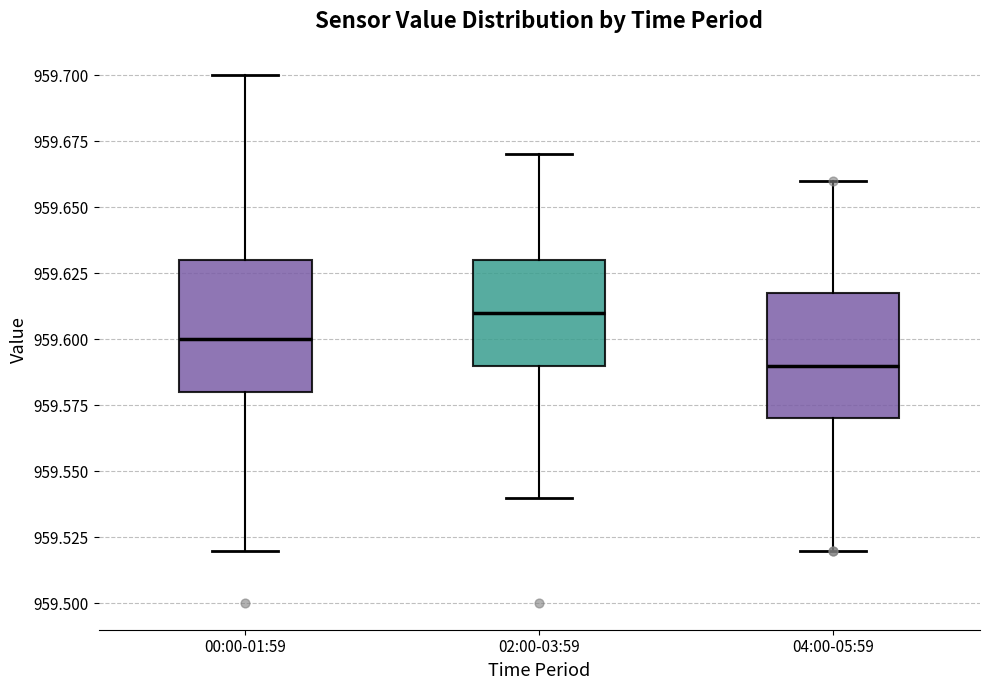

Reading left to right, transcribe this box plot: for each box, give where its median line is, the range the box spans, and where its two whiskers end, as read against the y-axis. The values are not printed on the chart, so give them approximately, as read against the axis.

00:00-01:59: median 959.60, box 959.58 to 959.63, whiskers 959.52 to 959.70
02:00-03:59: median 959.61, box 959.59 to 959.63, whiskers 959.54 to 959.67
04:00-05:59: median 959.59, box 959.57 to 959.62, whiskers 959.52 to 959.66